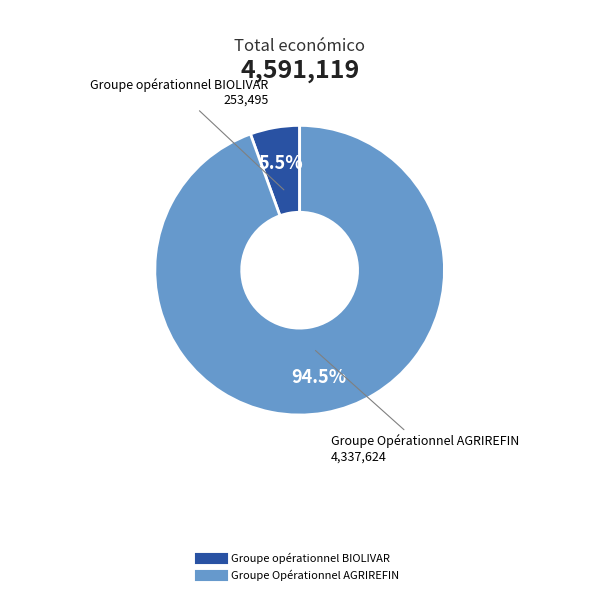

Is it true that Groupe opérationnel BIOLIVAR is 1% of the pie?

False